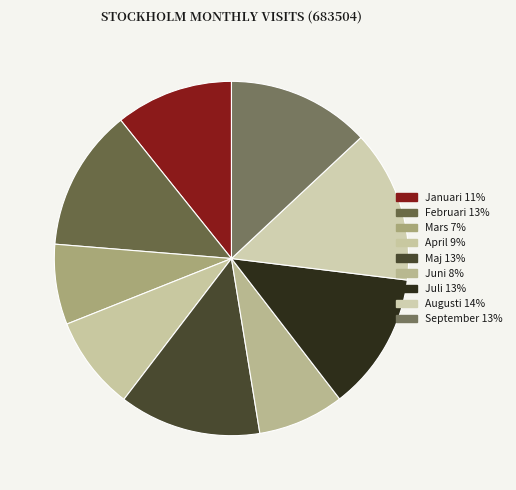

Which category has the biggest portion of the pie?

Augusti